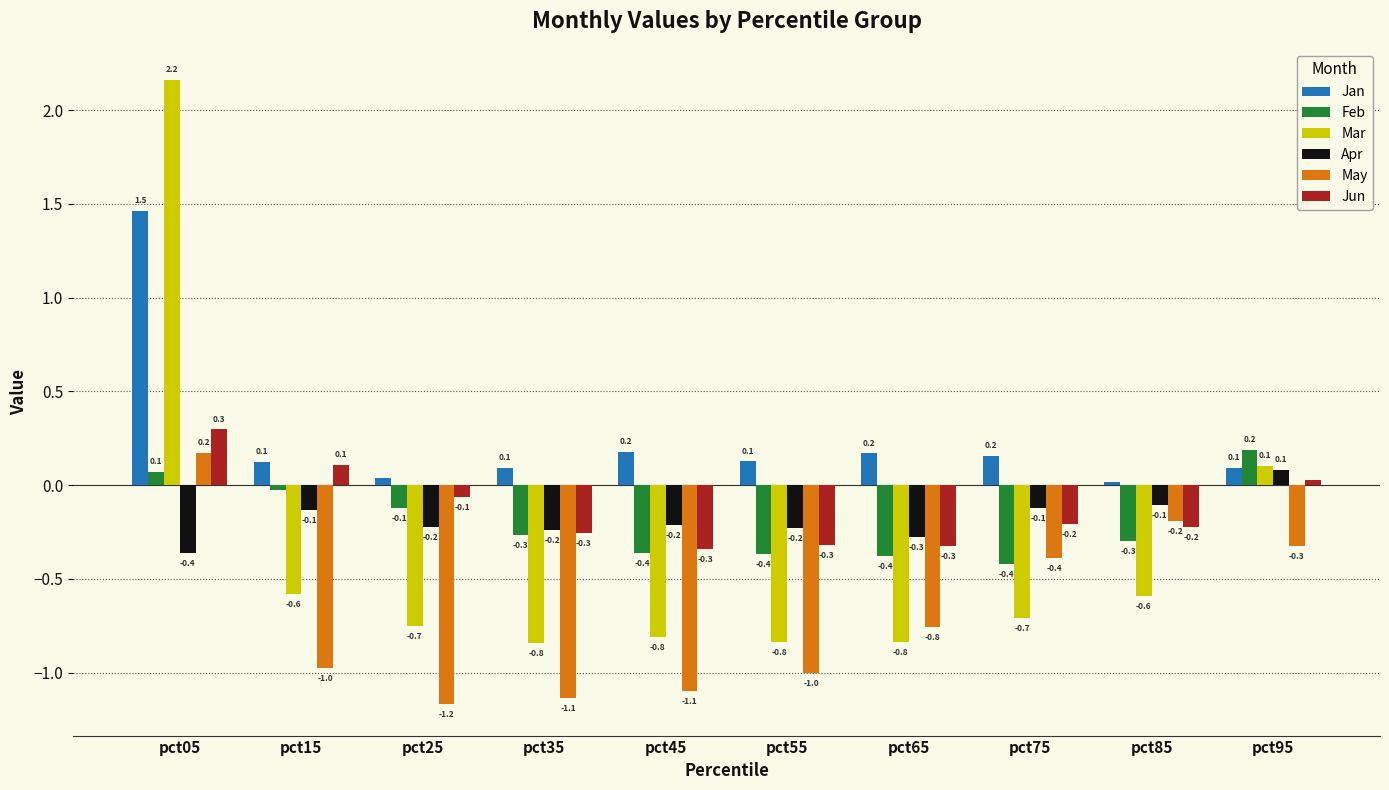

What is the maximum value for Apr?

0.1